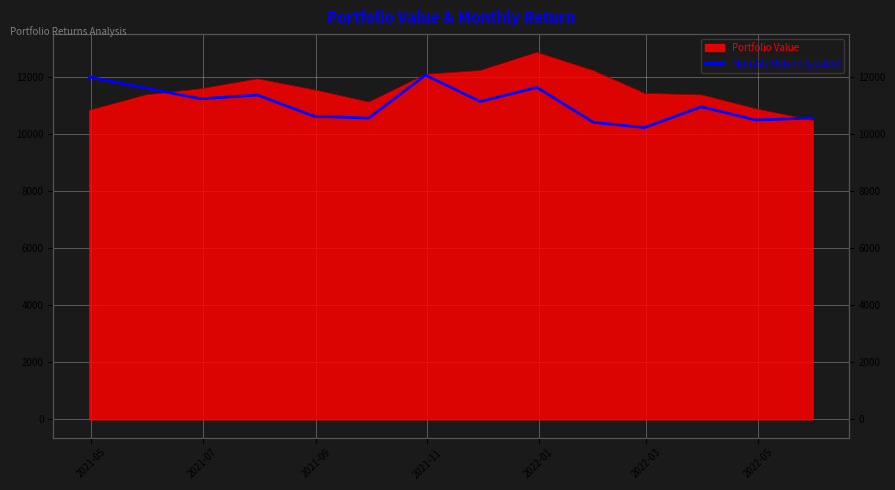

How many points are higher than both their immediate neighbors (excluding endpoints)?

4